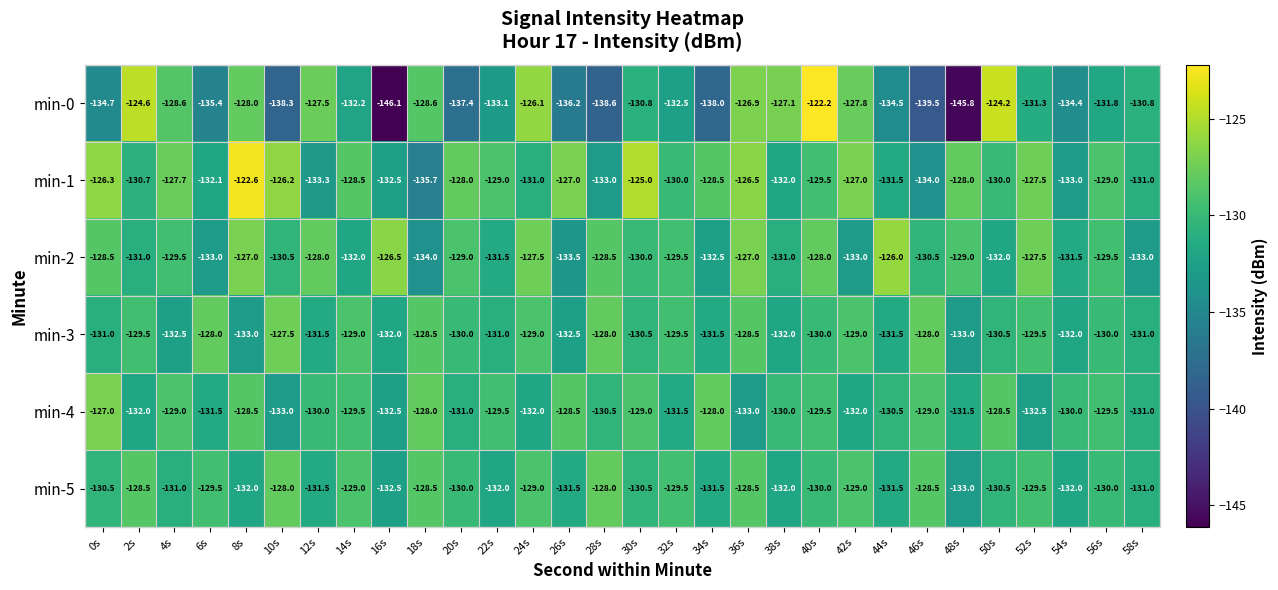

Which category has the highest value across all series?

40s